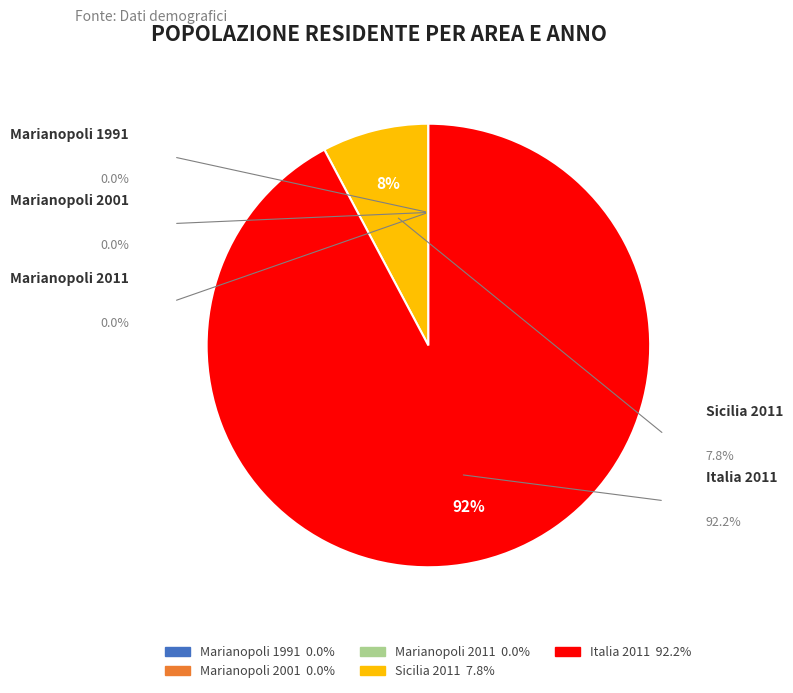

True or false: Sicilia 2011 accounts for 1% of the total.

False